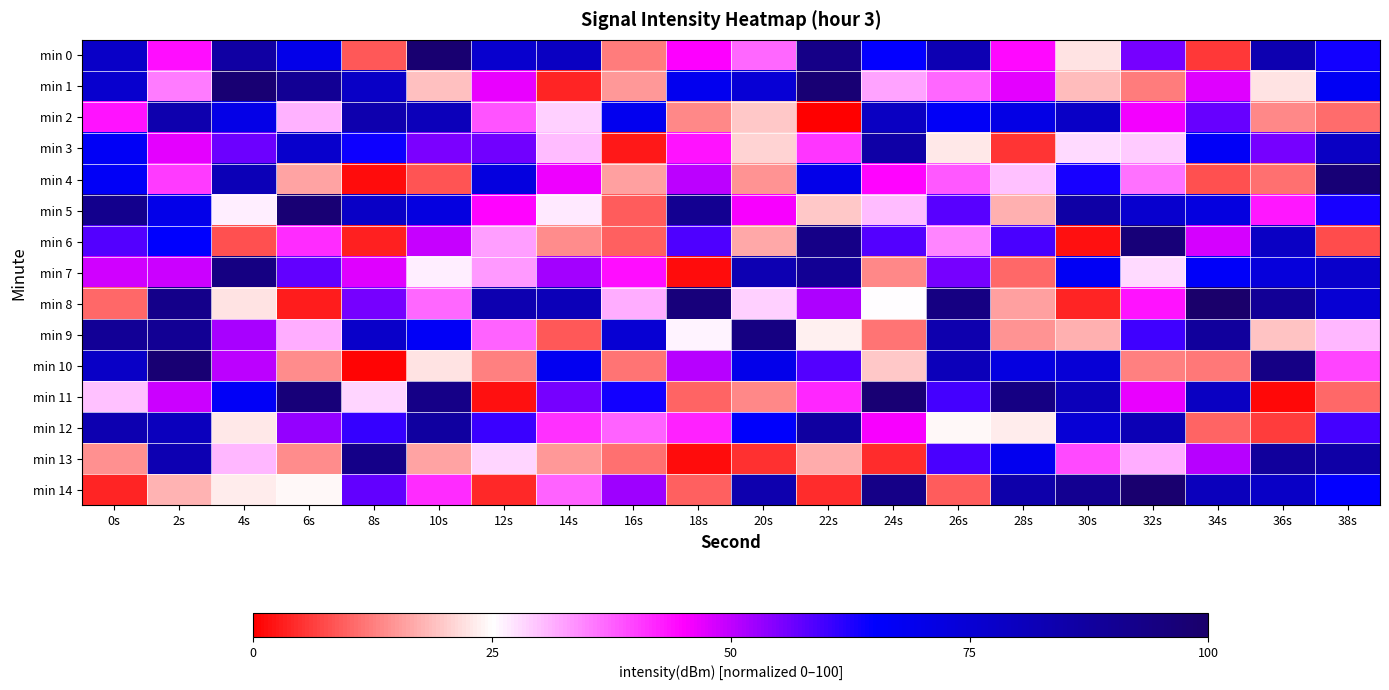

Reading left to right, what are all the values shown in this chart?

min 0: 0s=77.8	2s=43.8	4s=86.4	6s=70.1	8s=8.8	10s=98.3	12s=76.5	14s=79.1	16s=12.3	18s=45.0	20s=36.9	22s=93.3	24s=64.6	26s=82.8	28s=44.3	30s=22.3	32s=55.6	34s=5.7	36s=83.3	38s=63.4
min 1: 0s=76.2	2s=35.2	4s=97.8	6s=89.9	8s=78.3	10s=19.0	12s=46.6	14s=3.7	16s=14.9	18s=68.6	20s=74.9	22s=97.5	24s=32.3	26s=36.9	28s=46.9	30s=18.5	32s=12.4	34s=47.5	36s=22.3	38s=67.3
min 2: 0s=43.6	2s=83.8	4s=70.3	6s=31.0	8s=83.7	10s=81.0	12s=38.6	14s=28.5	16s=68.5	18s=13.4	20s=19.5	22s=0.0	24s=79.1	26s=66.7	28s=70.8	30s=78.5	32s=45.8	34s=57.0	36s=13.4	38s=10.9
min 3: 0s=67.1	2s=47.1	4s=56.6	6s=76.9	8s=63.7	10s=55.5	12s=56.0	14s=30.1	16s=2.4	18s=43.6	20s=21.0	22s=40.7	24s=85.9	26s=23.0	28s=5.2	30s=27.8	32s=29.1	34s=66.5	36s=55.8	38s=78.8
min 4: 0s=66.7	2s=40.5	4s=81.9	6s=16.2	8s=1.6	10s=8.4	12s=72.6	14s=46.1	16s=15.6	18s=50.1	20s=14.7	22s=69.9	24s=44.5	26s=37.9	28s=29.9	30s=63.2	32s=36.0	34s=8.2	36s=11.2	38s=96.9
min 5: 0s=91.5	2s=70.3	4s=26.2	6s=97.6	8s=78.3	10s=72.0	12s=44.9	14s=26.9	16s=9.0	18s=90.9	20s=45.5	22s=19.8	24s=30.3	26s=58.1	28s=17.2	30s=86.2	32s=76.3	34s=72.3	36s=43.1	38s=62.9
min 6: 0s=58.6	2s=65.2	4s=7.8	6s=41.5	8s=3.5	10s=49.4	12s=32.7	14s=13.9	16s=9.8	18s=58.9	20s=16.6	22s=93.2	24s=58.2	26s=34.5	28s=59.2	30s=1.6	32s=96.6	34s=48.2	36s=78.7	38s=7.7
min 7: 0s=48.7	2s=49.1	4s=94.5	6s=57.3	8s=47.3	10s=26.4	12s=32.9	14s=52.1	16s=43.8	18s=1.4	20s=83.1	22s=90.2	24s=13.5	26s=55.5	28s=10.3	30s=67.5	32s=27.8	34s=66.2	36s=73.1	38s=77.3
min 8: 0s=10.2	2s=92.2	4s=22.6	6s=3.1	8s=55.6	10s=36.9	12s=83.5	14s=81.3	16s=31.4	18s=96.0	20s=28.8	22s=51.5	24s=25.2	26s=94.3	28s=16.0	30s=3.8	32s=43.4	34s=100.0	36s=89.8	38s=75.3
min 9: 0s=89.7	2s=90.0	4s=51.9	6s=31.3	8s=77.6	10s=66.4	12s=37.2	14s=8.8	16s=75.1	18s=25.9	20s=94.4	22s=23.7	24s=11.7	26s=83.6	28s=14.8	30s=17.5	32s=60.1	34s=88.0	36s=19.2	38s=30.8
min 10: 0s=78.2	2s=97.9	4s=50.1	6s=13.9	8s=0.7	10s=22.6	12s=12.6	14s=68.0	16s=11.6	18s=50.7	20s=69.7	22s=58.2	24s=19.5	26s=80.9	28s=71.9	30s=74.3	32s=12.6	34s=11.8	36s=93.4	38s=39.6
min 11: 0s=29.8	2s=48.9	4s=66.5	6s=96.3	8s=28.3	10s=93.1	12s=1.8	14s=55.6	16s=63.6	18s=10.0	20s=13.5	22s=41.8	24s=97.3	26s=59.8	28s=94.0	30s=80.9	32s=46.7	34s=78.9	36s=1.1	38s=10.3
min 12: 0s=83.5	2s=80.1	4s=22.9	6s=53.1	8s=60.8	10s=87.3	12s=60.5	14s=41.1	16s=37.2	18s=42.5	20s=65.4	22s=87.3	24s=45.3	26s=24.4	28s=23.3	30s=75.0	32s=82.2	34s=9.9	36s=6.0	38s=59.6
min 13: 0s=14.1	2s=83.0	4s=30.8	6s=13.9	8s=92.8	10s=16.1	12s=28.2	14s=14.8	16s=11.0	18s=1.4	20s=4.9	22s=17.0	24s=4.7	26s=59.3	28s=68.4	30s=39.2	32s=31.5	34s=50.5	36s=88.1	38s=85.7
min 14: 0s=3.7	2s=17.7	4s=23.3	6s=24.6	8s=57.2	10s=41.5	12s=4.3	14s=37.2	16s=52.4	18s=9.6	20s=83.9	22s=4.5	24s=93.1	26s=9.3	28s=84.9	30s=90.9	32s=98.7	34s=80.7	36s=78.4	38s=64.5